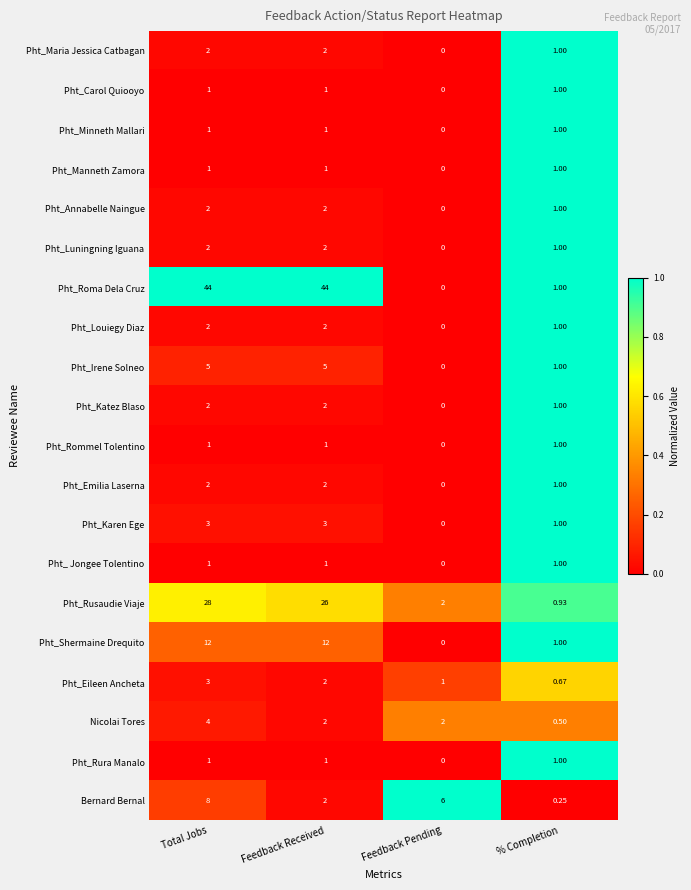

At which label does Pht_Emilia Laserna reach its minimum?

Feedback Pending